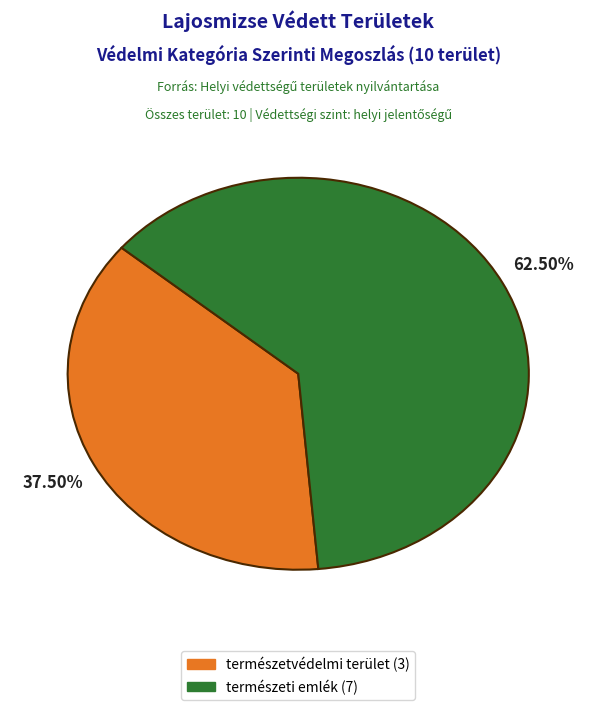

Does any single category account for the majority?

Yes